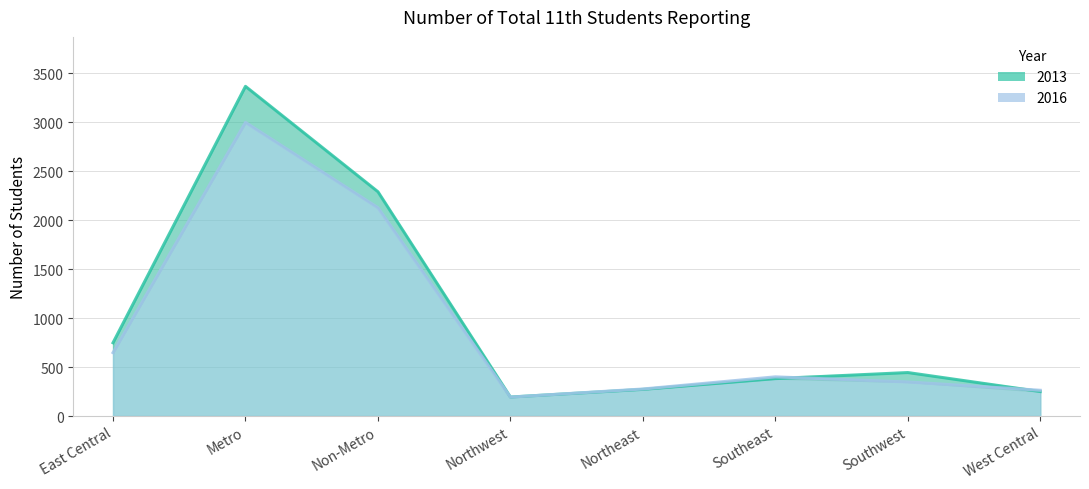

Rank the series by their average value, from highest to lowest.

2013, 2016